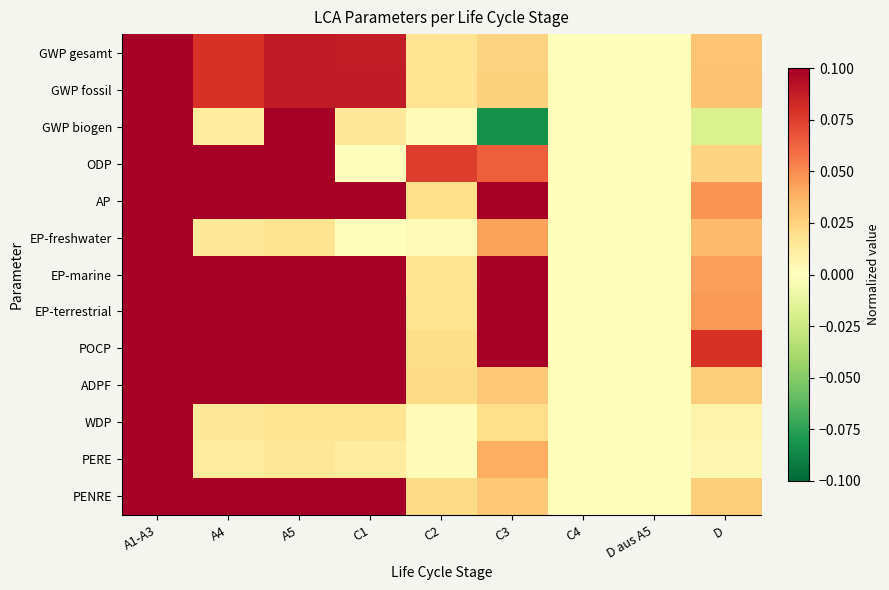

Which has a higher value, A5 or A1-A3?

A1-A3